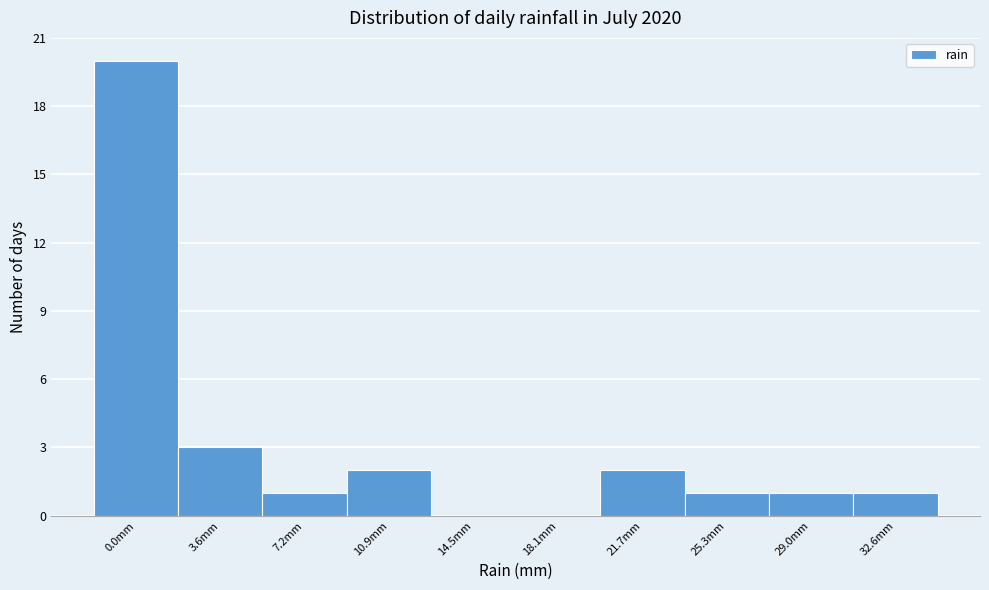

What is the sum of the values at 3.6mm and 18.1mm?

3